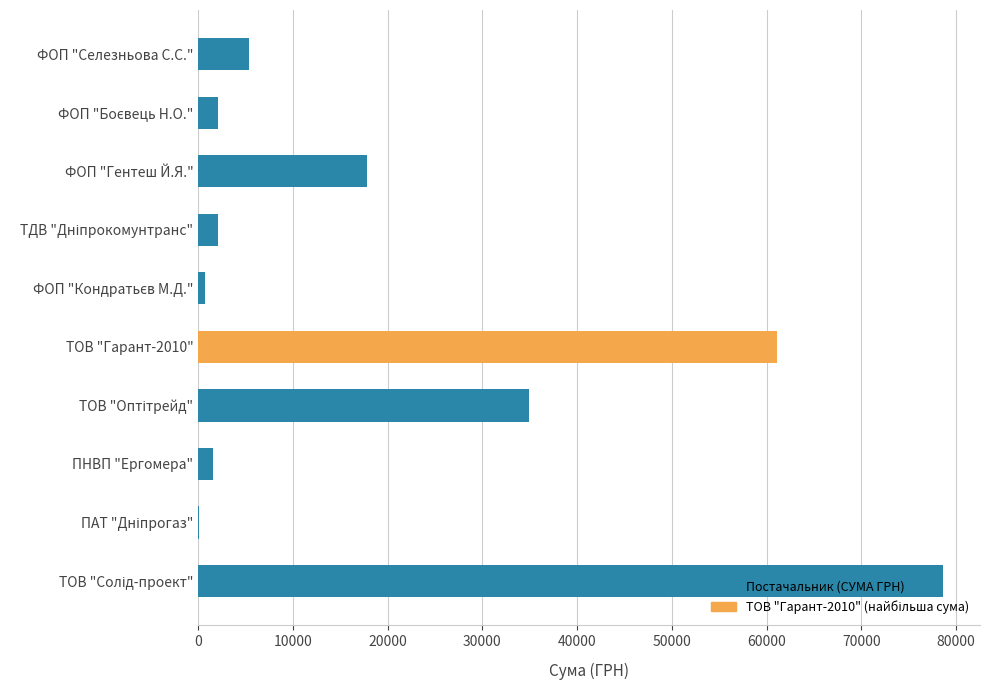

The value at ТОВ "Гарант-2010" is 42162.4. True or false?

False